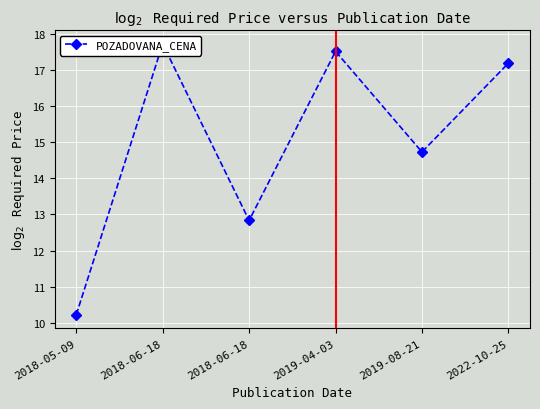

How many series are shown in this chart?

1